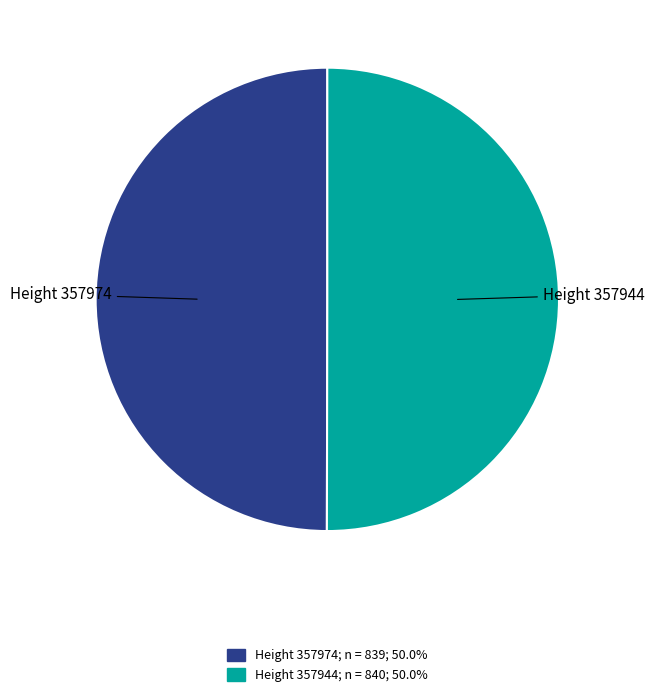

Which slice is the largest?

357944